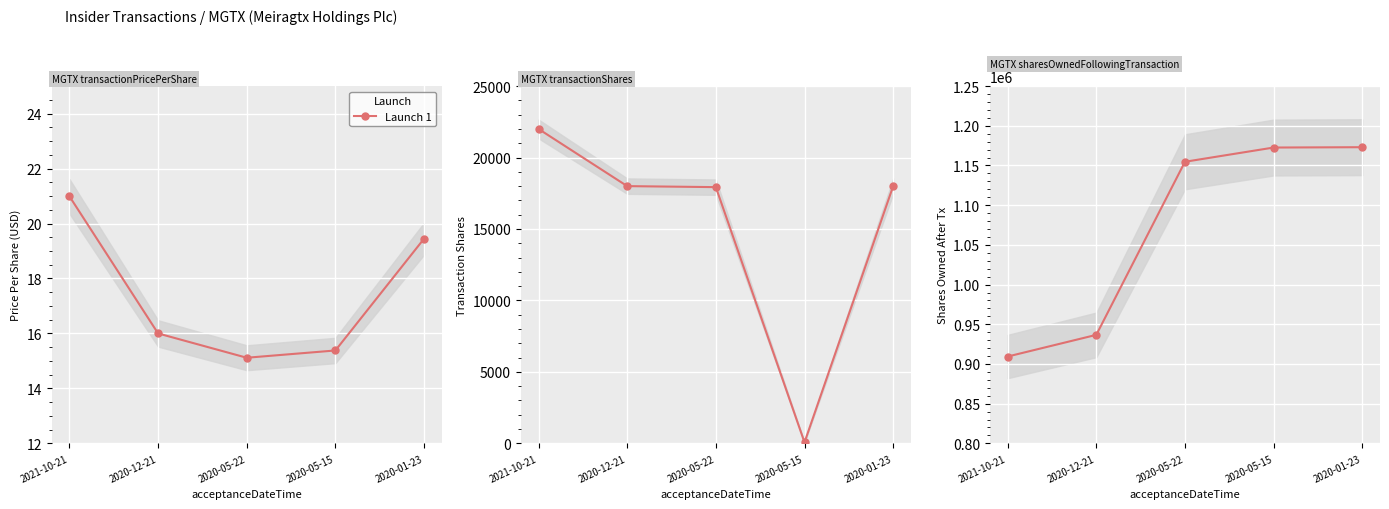

List the labels in order of value, smallest first.

2021-10-21, 2020-12-21, 2020-05-22, 2020-05-15, 2020-01-23